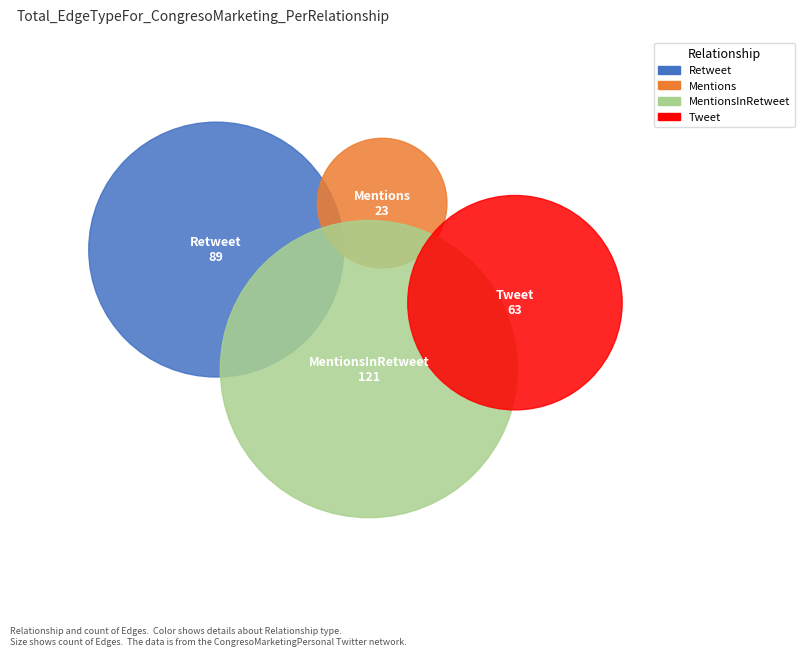

What is the smallest slice in the pie chart?

Mentions